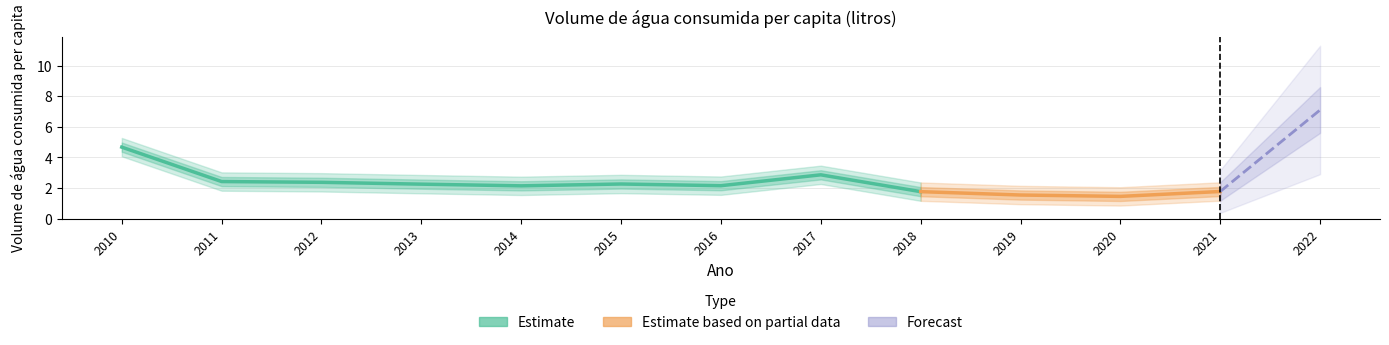

How many values exceed 2?

9